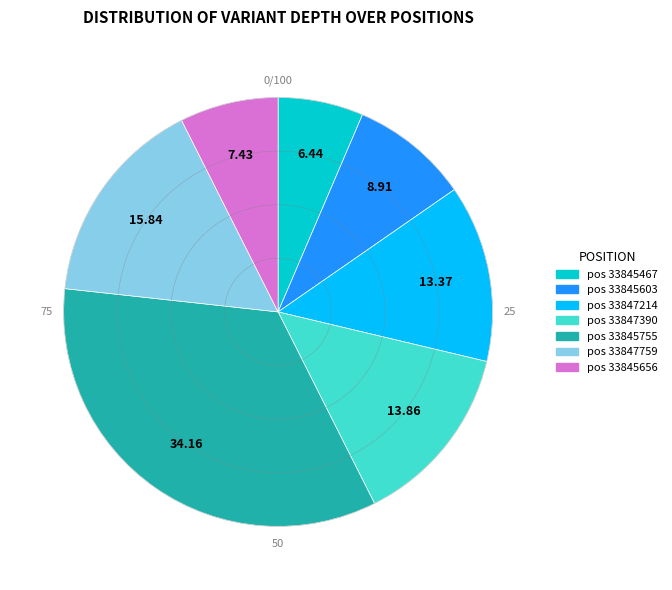

To the nearest percent, what percentage of the pie is 33845755?

34%